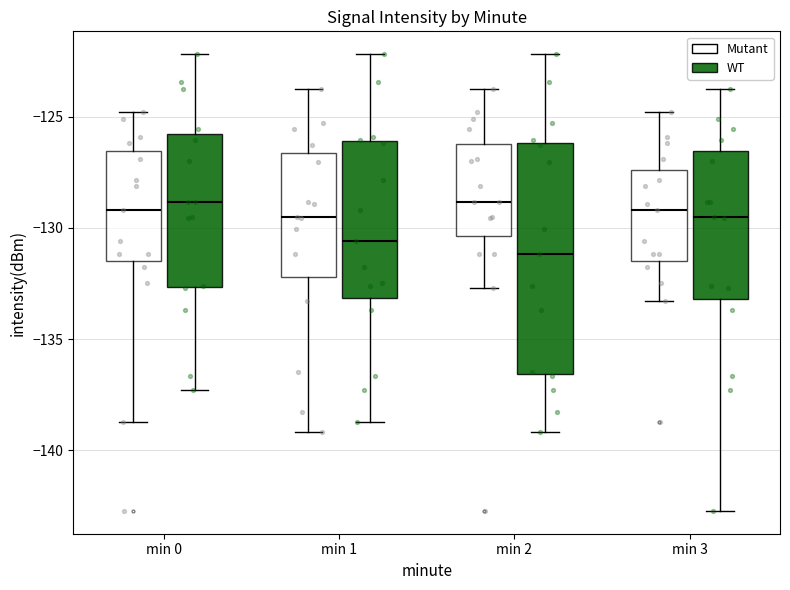

Which box's median line is the lowest?

min 2 (WT)